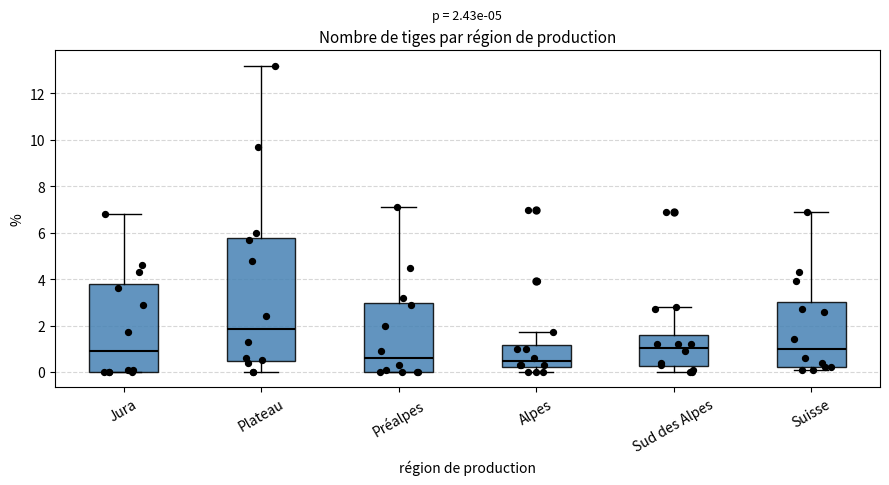

Comparing the boxes themselves (not the whiskers), which one is the tallest?

Plateau